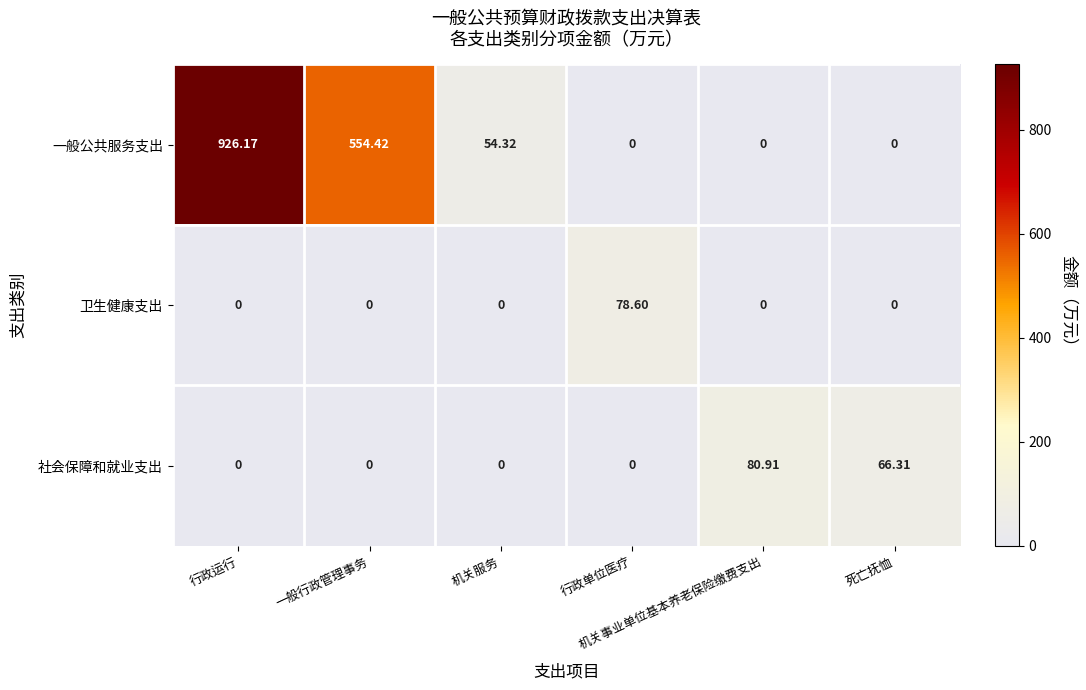

List the series in order of their peak value, lowest first.

卫生健康支出, 社会保障和就业支出, 一般公共服务支出